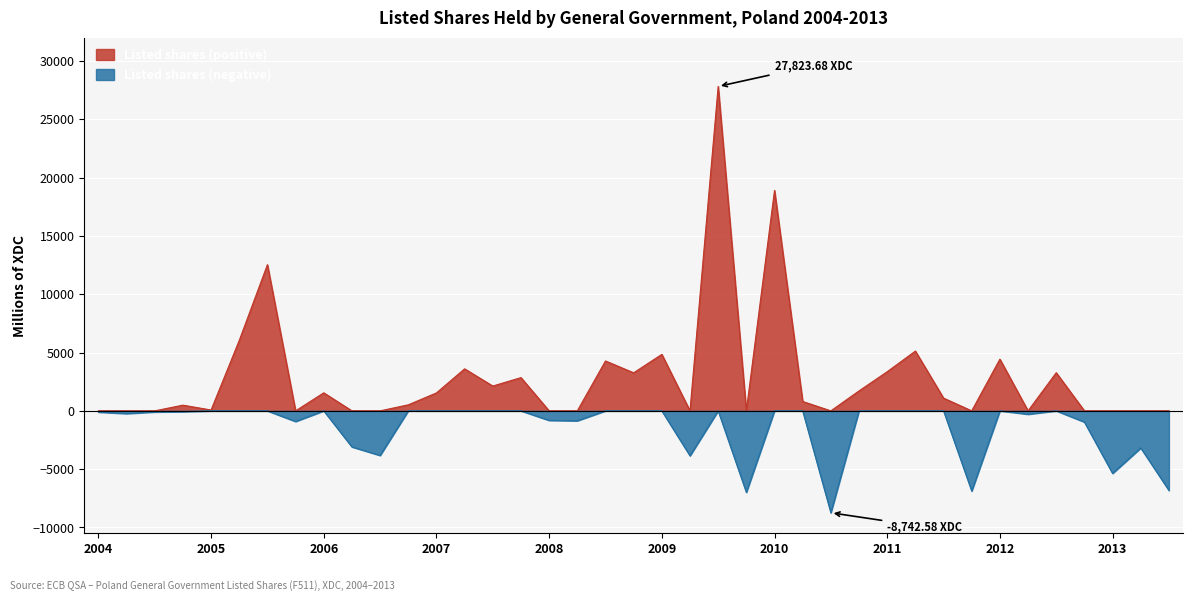

What is the difference between the maximum and minimum values in the Listed shares (negative) series?

8742.6